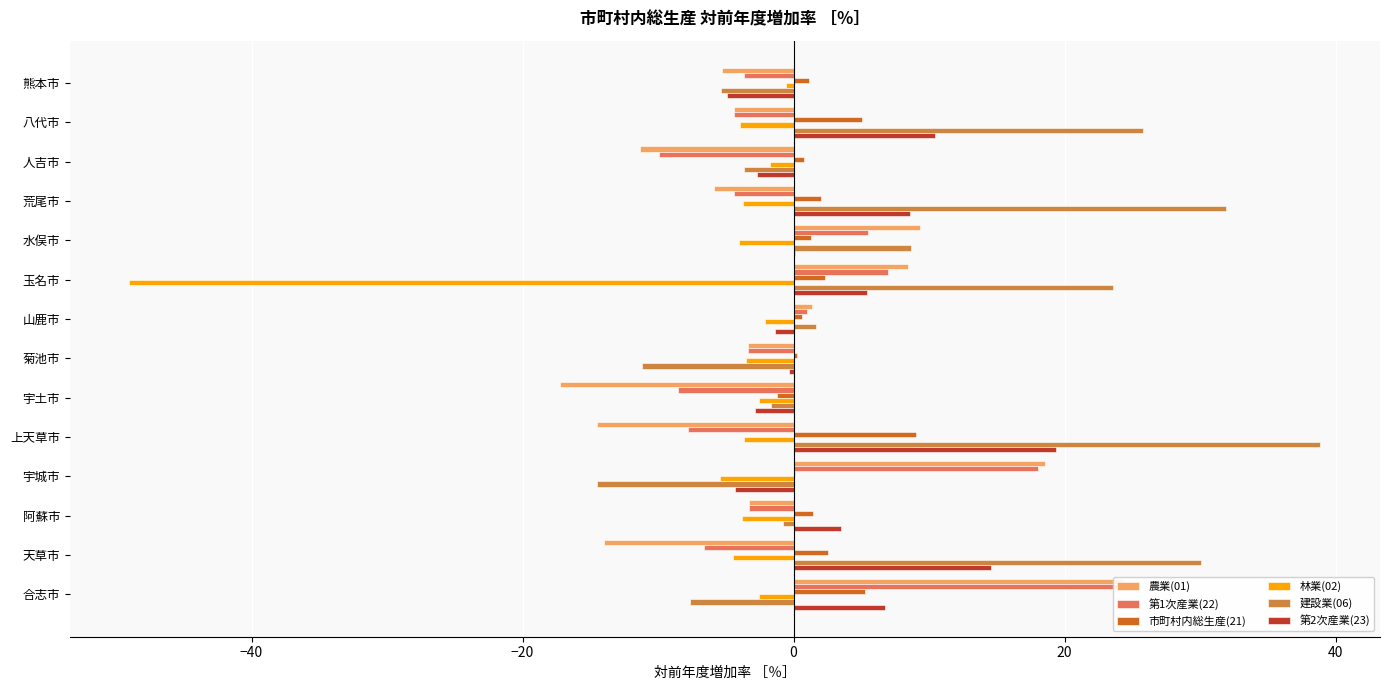

The value of 第2次産業(23) at 菊池市 is -0.2. True or false?

False